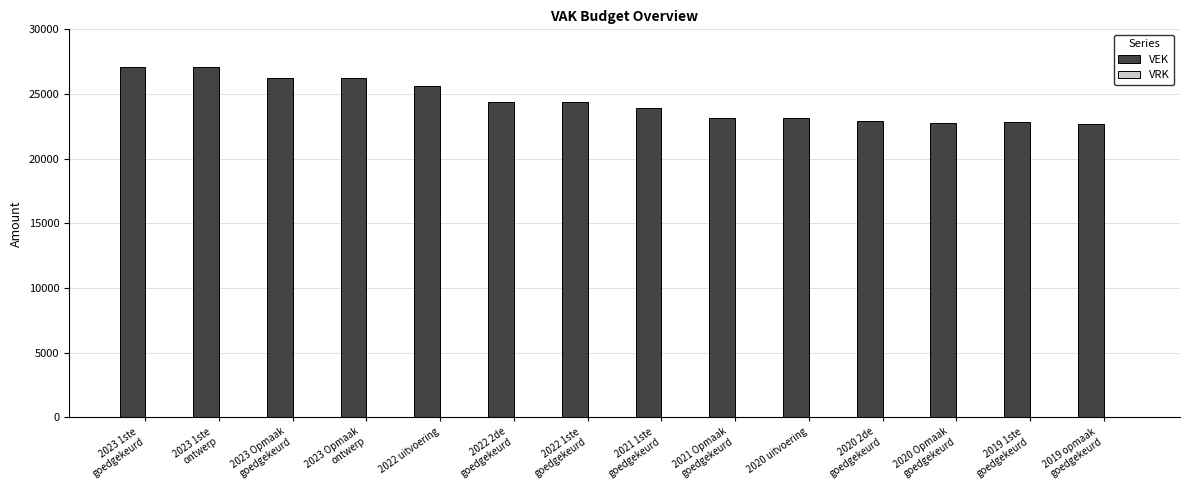

Does the chart contain any negative values?

No